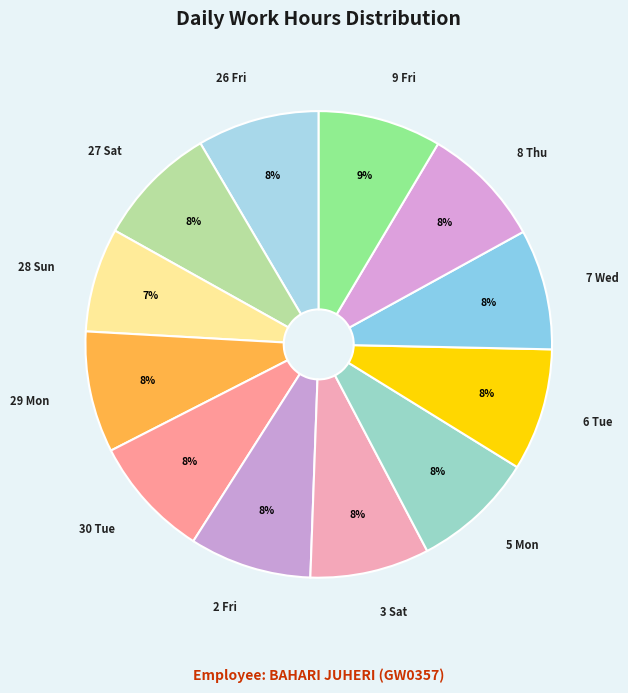

How many segments does this pie chart have?

12